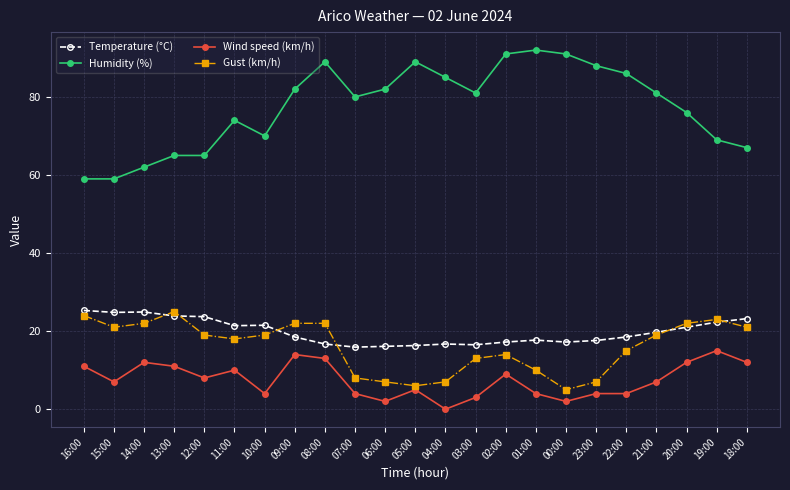

What are all the series names shown in the legend?

Temperature (°C), Humidity (%), Wind speed (km/h), Gust (km/h)